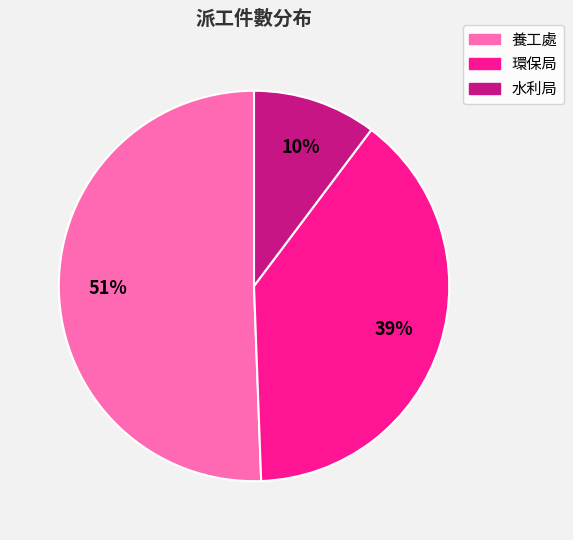

Do 養工處 and 水利局 together represent more than half of the pie?

Yes